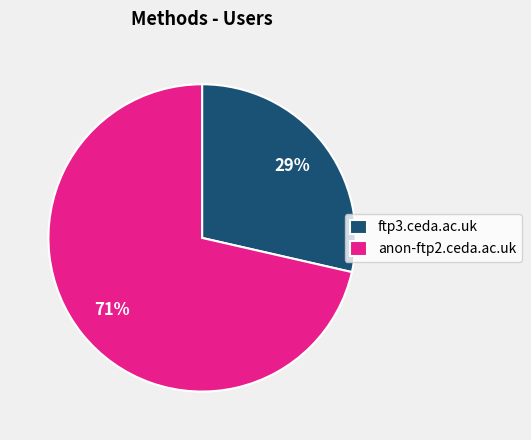

Combined, do ftp3.ceda.ac.uk and anon-ftp2.ceda.ac.uk account for over 50%?

Yes